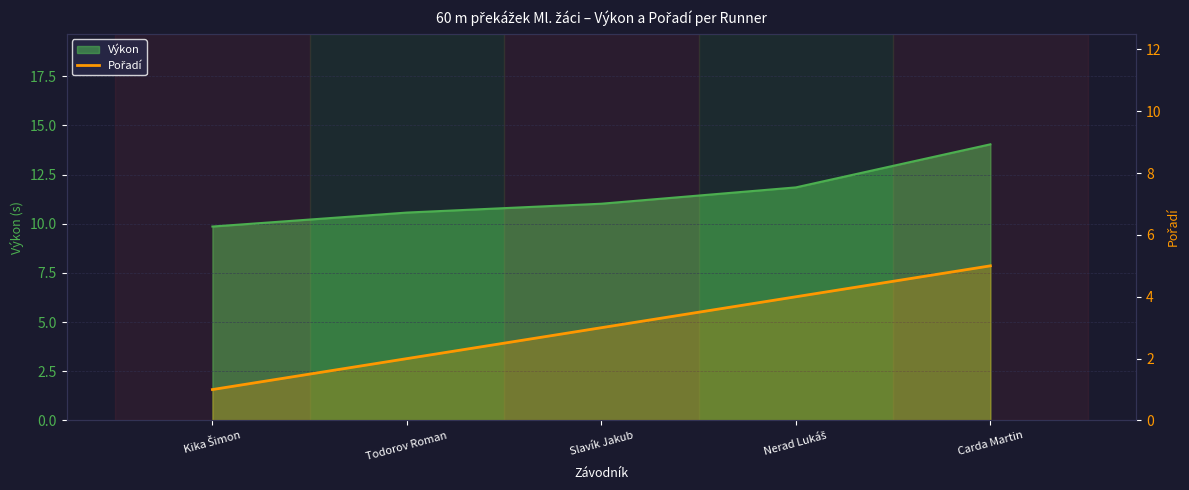

How many data points are above 3?

2